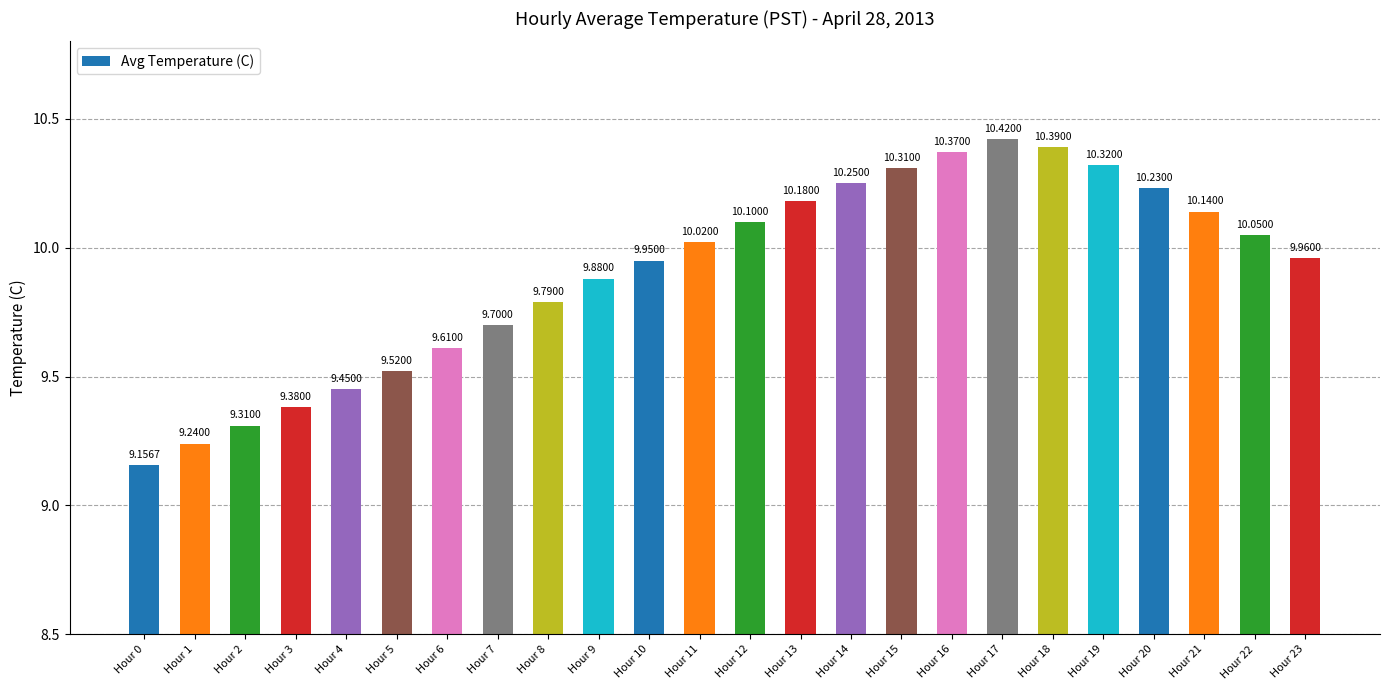

Rank the categories by value from lowest to highest.

Hour 0, Hour 1, Hour 2, Hour 3, Hour 4, Hour 5, Hour 6, Hour 7, Hour 8, Hour 9, Hour 10, Hour 23, Hour 11, Hour 22, Hour 12, Hour 21, Hour 13, Hour 20, Hour 14, Hour 15, Hour 19, Hour 16, Hour 18, Hour 17